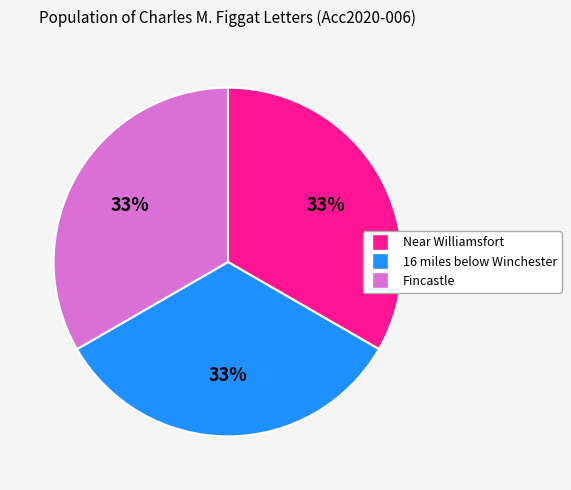

To the nearest percent, what portion does Fincastle represent?

33%